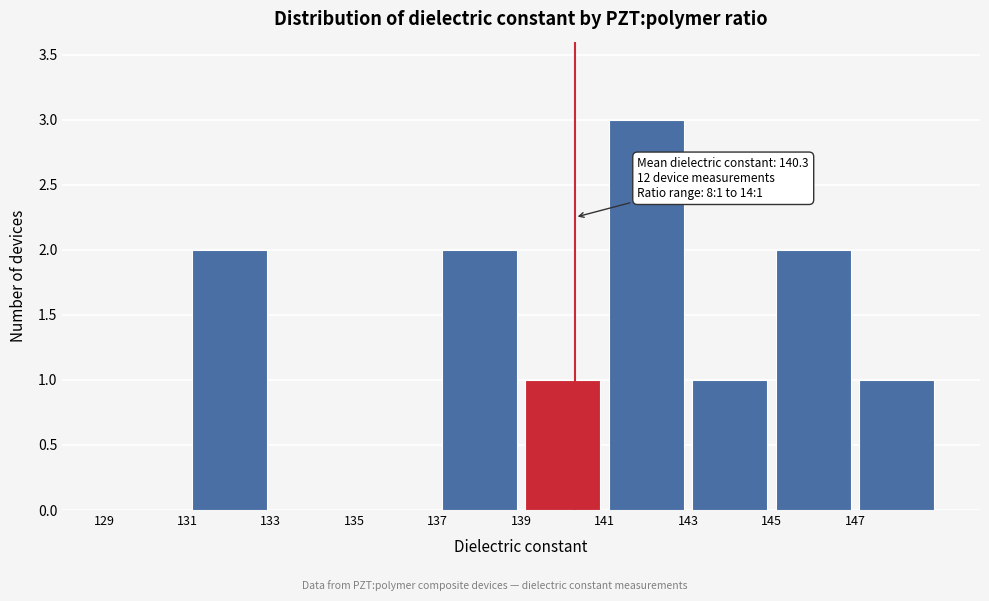

Which range on the x-axis has the tallest bar?

141 to 143